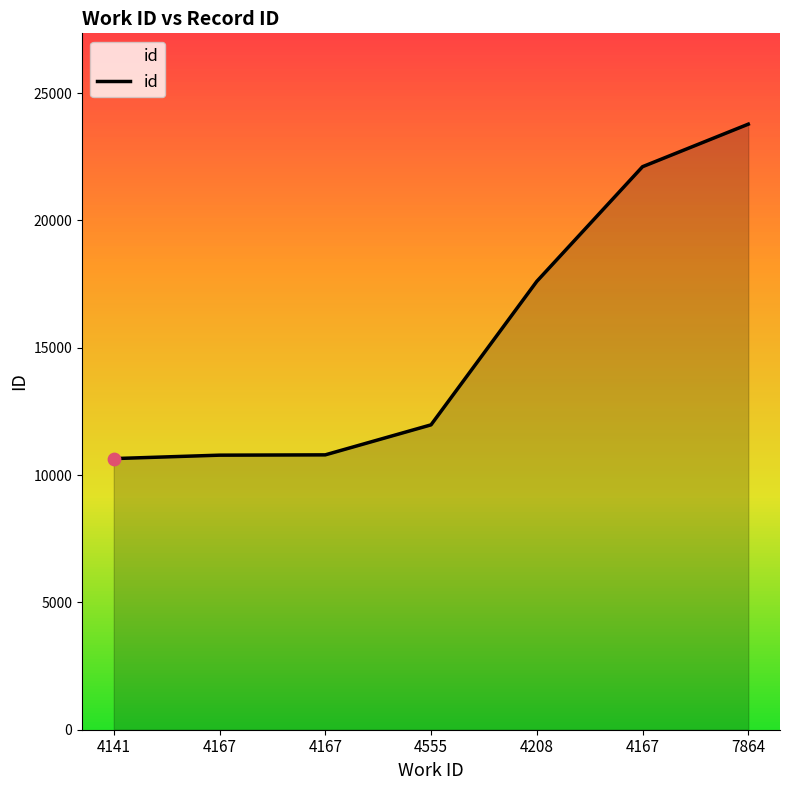

What is the change in value from 4167 to 4167?

+11315